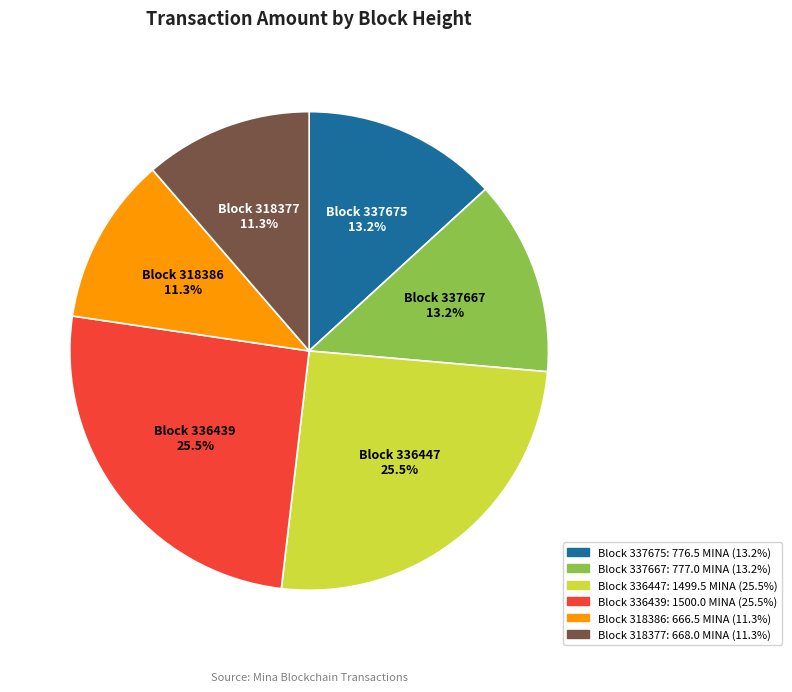

What is the total percentage of Block 336447 and Block 318377?

36.8%